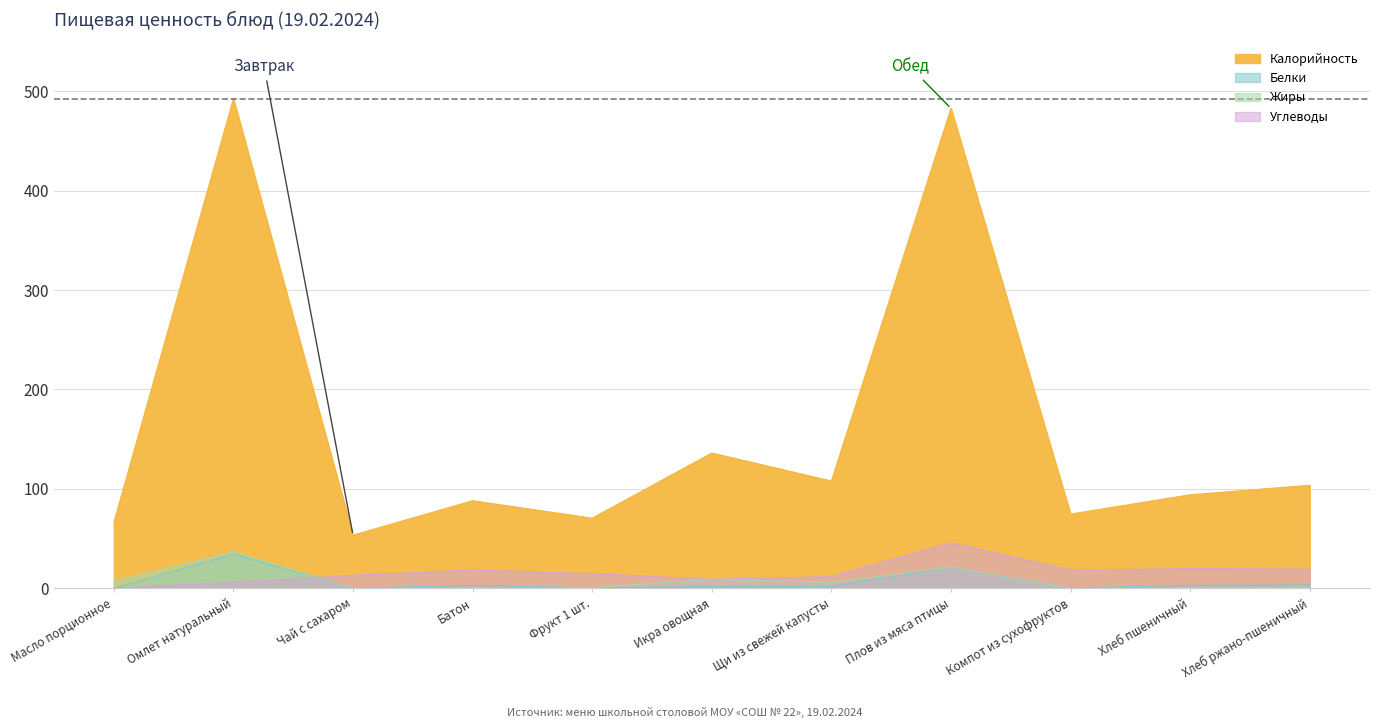

What is the sum of all Калорийность values?

1769.2